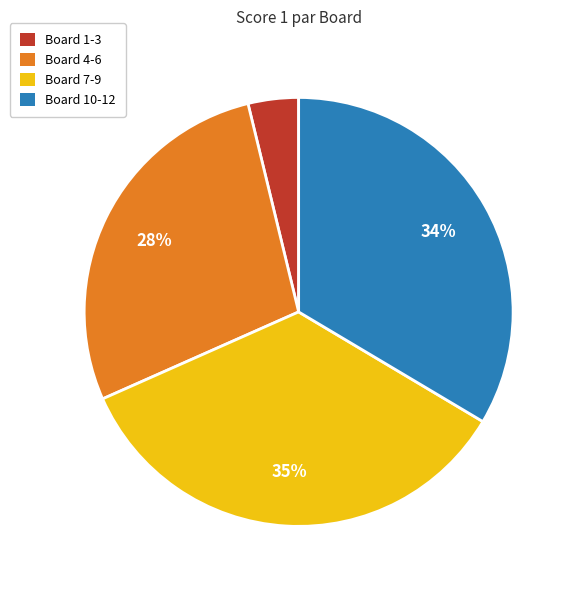

Count the number of slices in the pie.

4